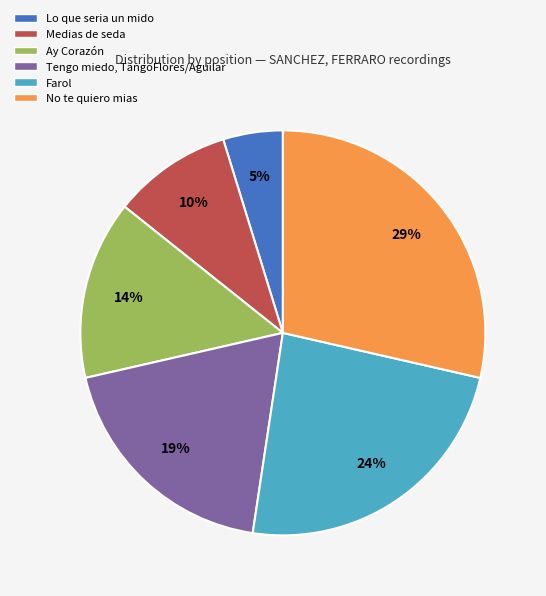

Combined, do Farol and Lo que seria un mido account for over 50%?

No